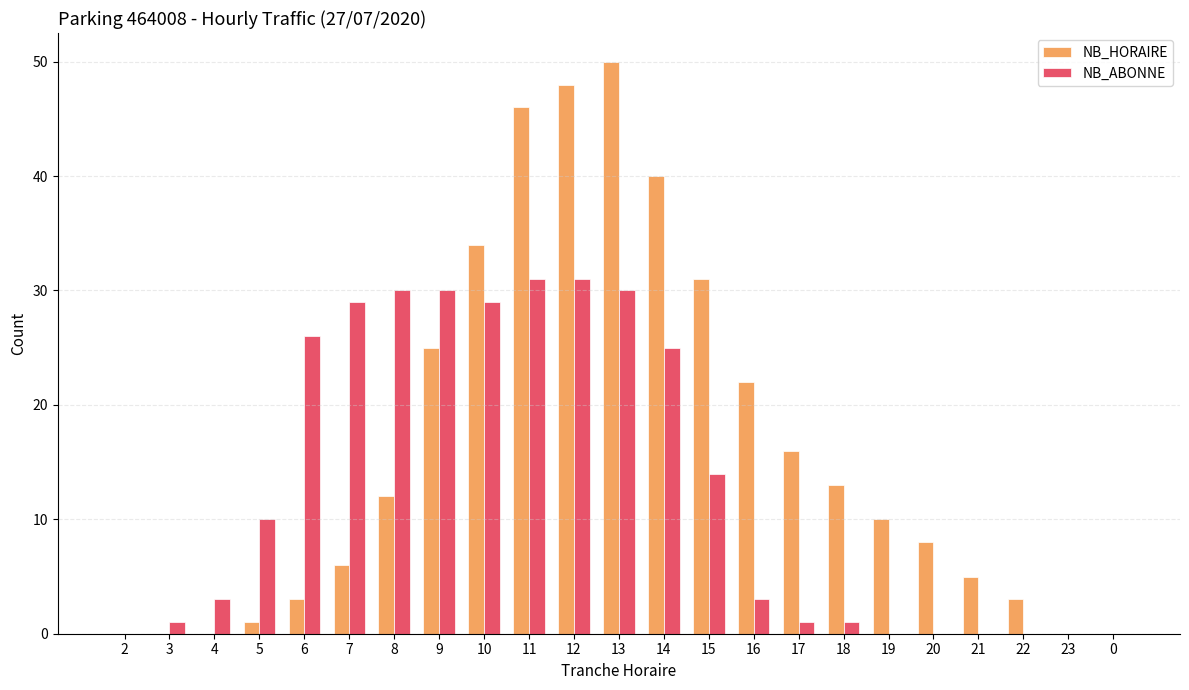

Are the bars grouped side by side (vs. stacked)?

Yes